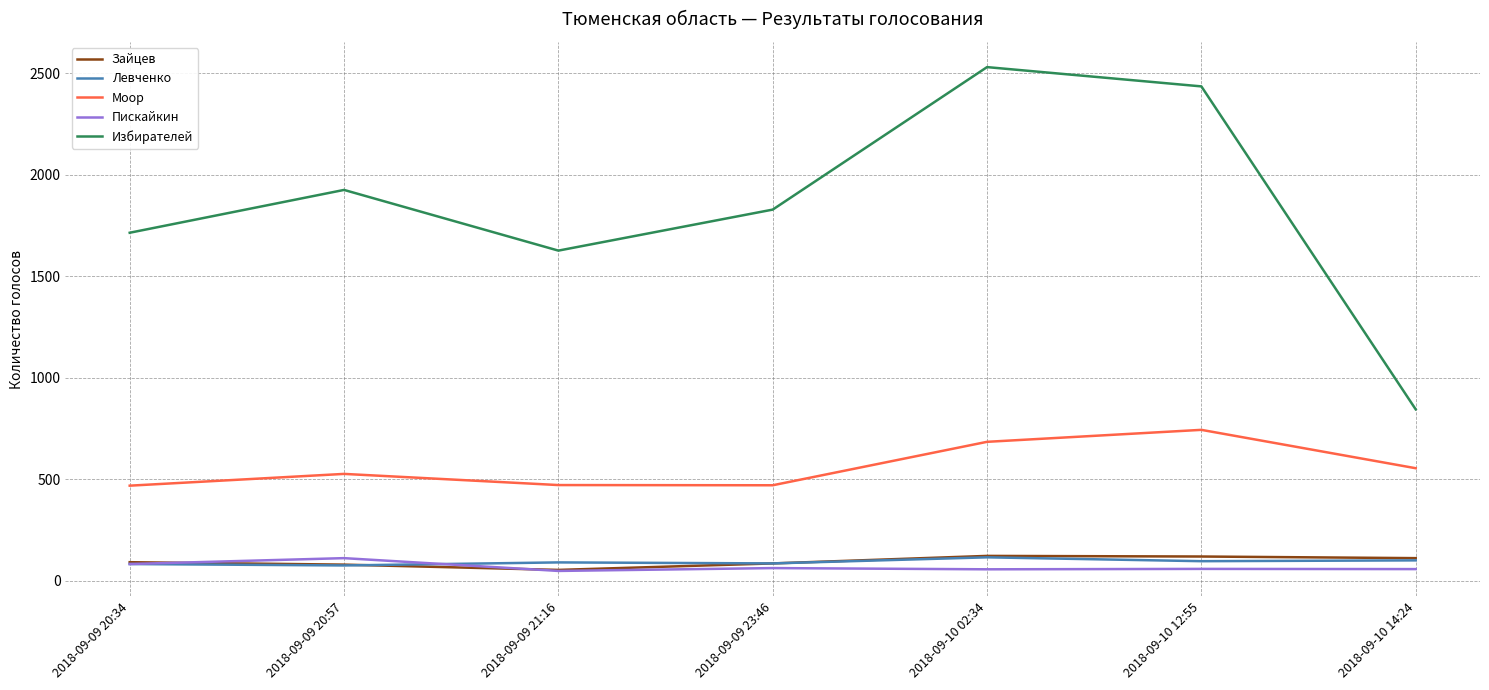

In Зайцев, how many points are lower than both neighbors (excluding endpoints)?

1